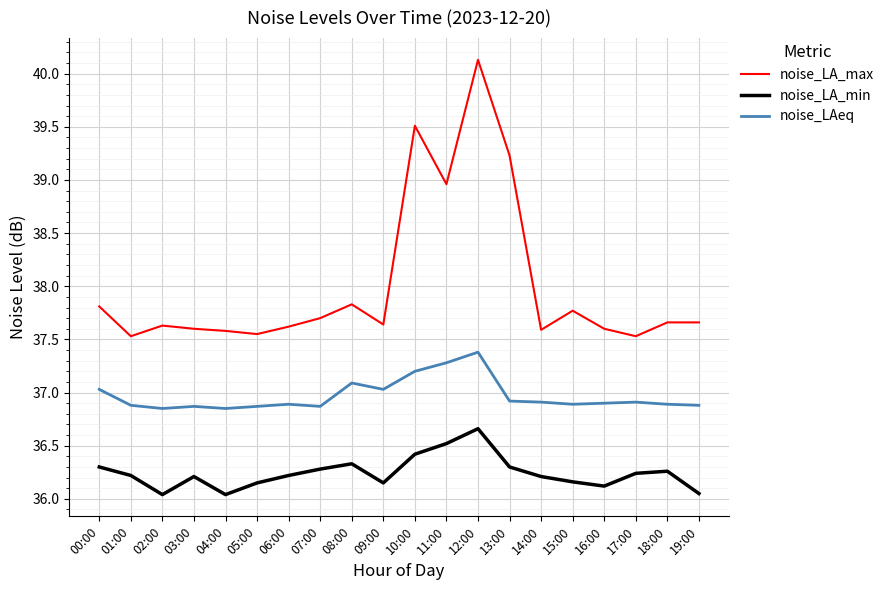

What is the maximum value shown in the chart?

40.1